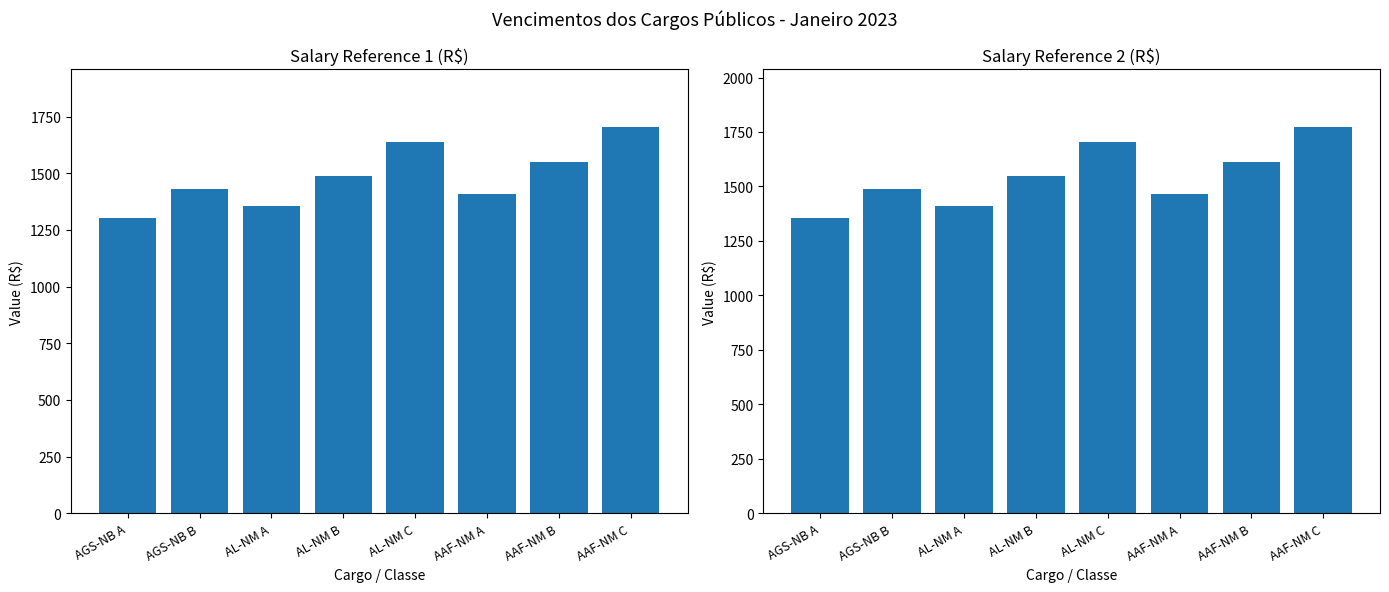

What is the difference between the maximum and minimum values in the Ref 1 series?

402.0